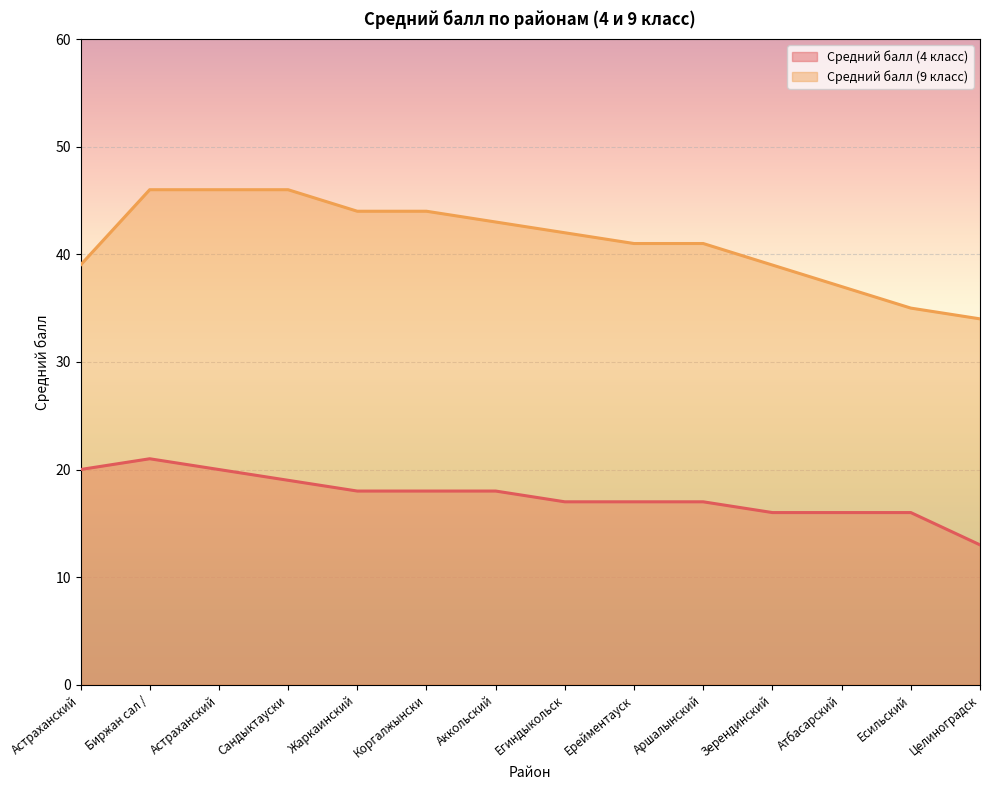

Rank the series by their average value, from highest to lowest.

Средний балл (9 класс), Средний балл (4 класс)